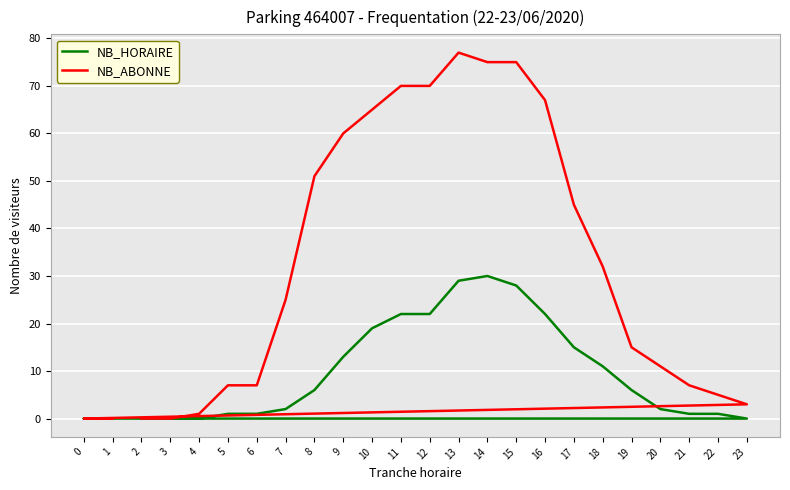

True or false: NB_ABONNE has a value of 34 at 10.

False